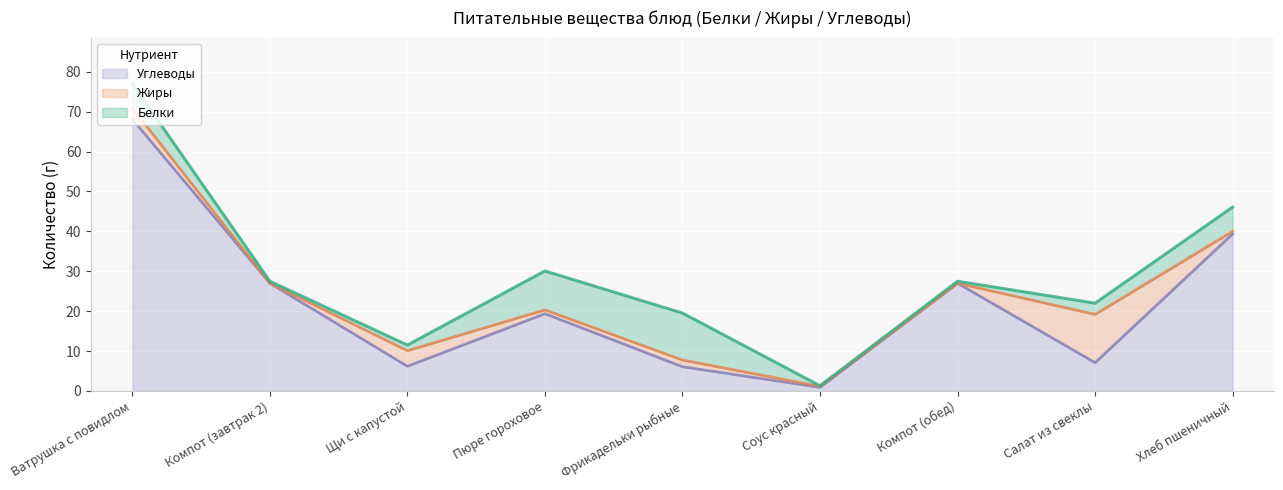

What is the difference between the Углеводы values at Соус красный and Салат из свеклы?

6.2